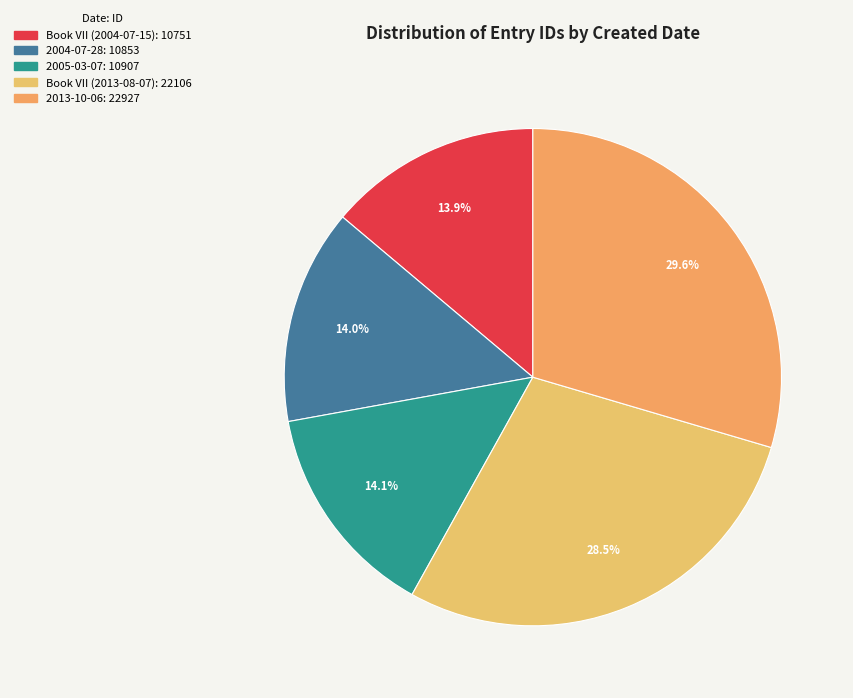

What percentage is the 2004-07-28 slice, to the nearest percent?

14%